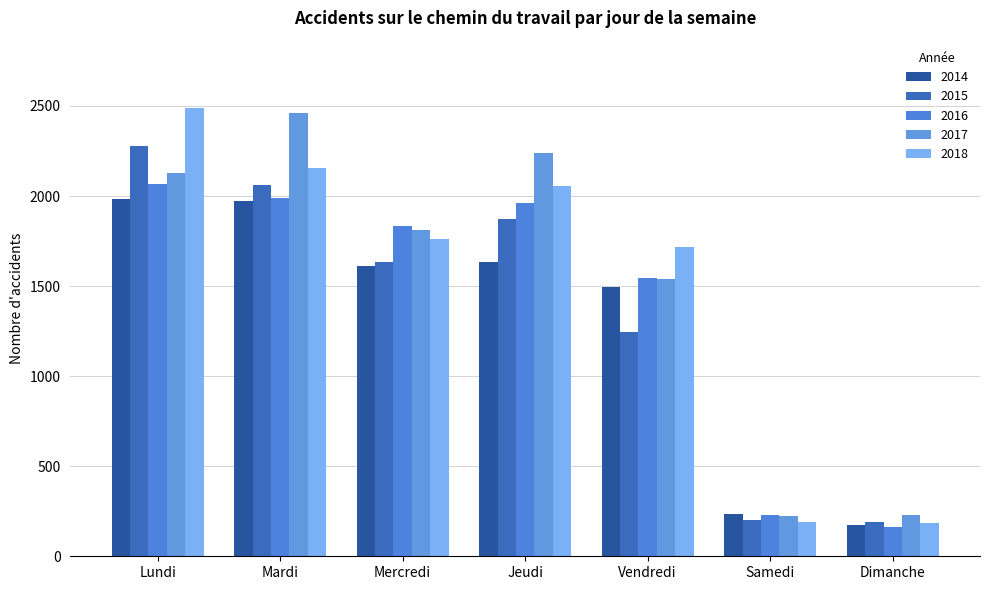

At Samedi, list the series in order from largest to smallest.

2014, 2016, 2017, 2015, 2018